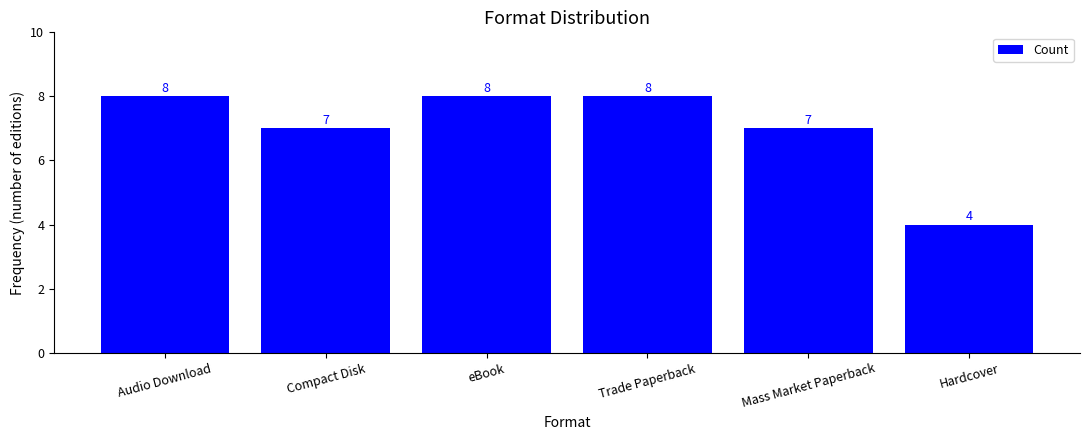

Reading right to left, extract all data points from this chart.

4	7	8	8	7	8